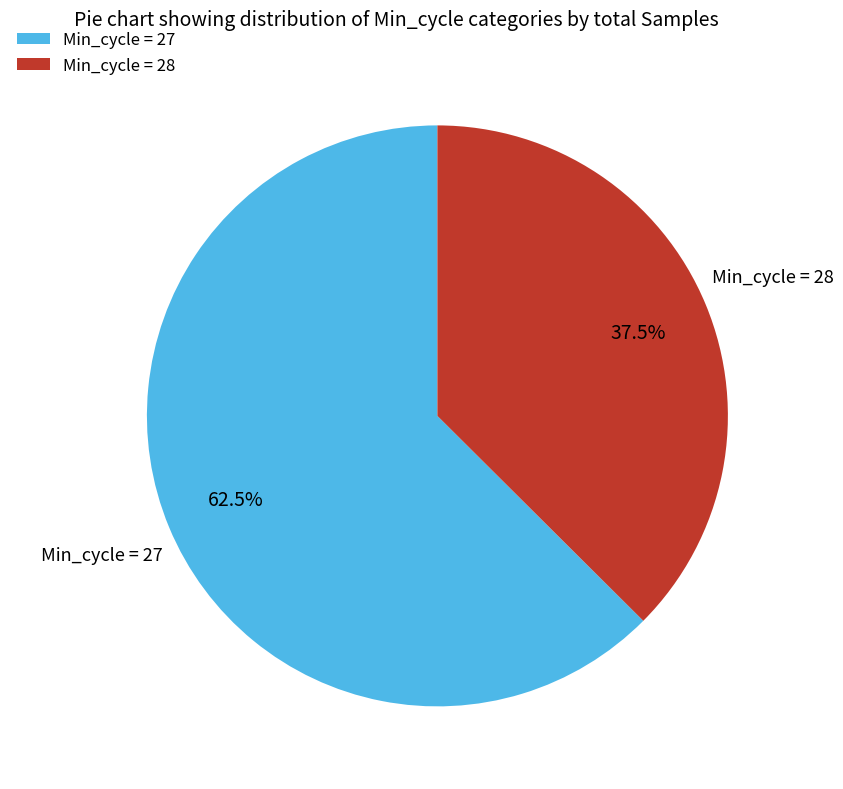

What is the smallest slice in the pie chart?

Min_cycle = 28